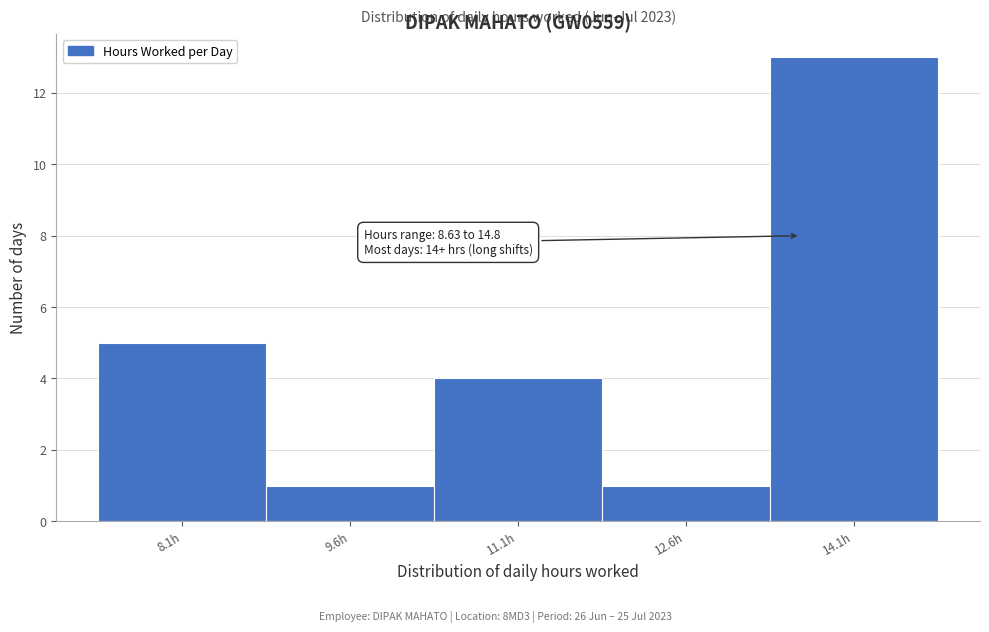

Reading left to right, list all the values displayed in this chart.

5	1	4	1	13